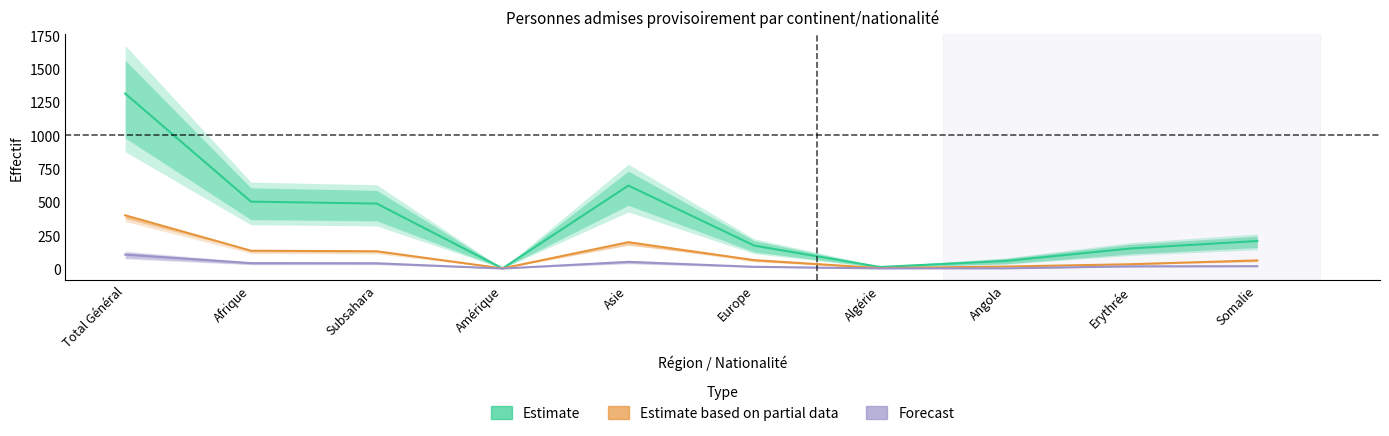

At which category is the sum across all series the highest?

Total Général